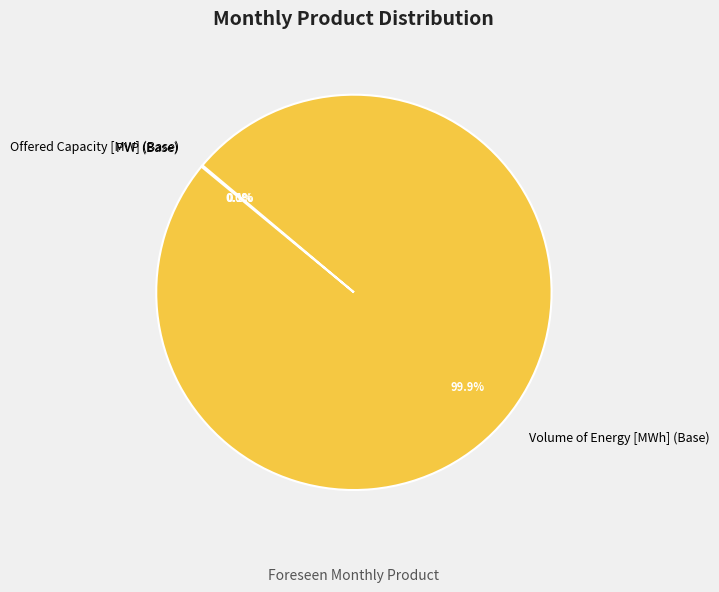

Is there any slice that represents more than half of the pie?

Yes